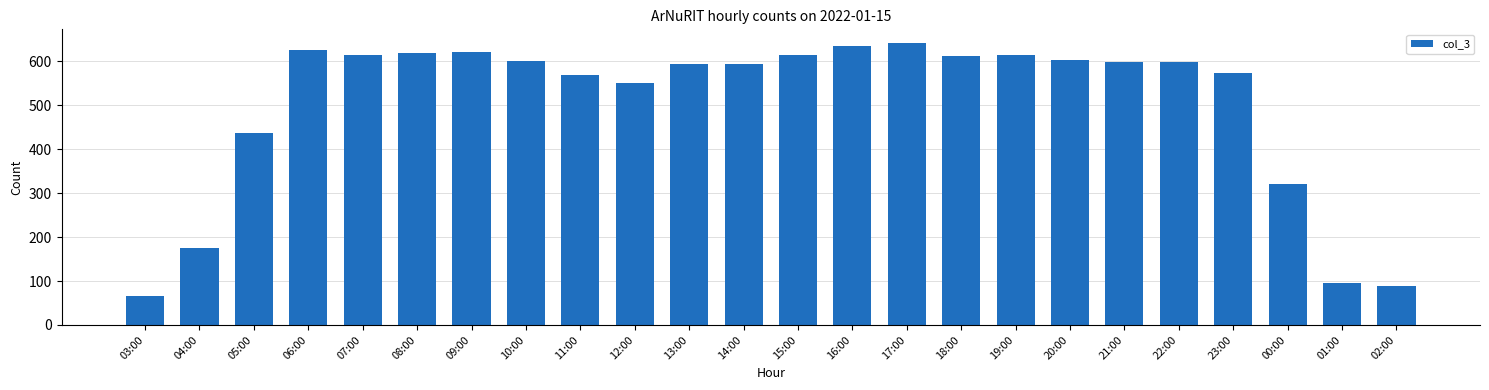

What is the label of the 3rd bar from the right?

00:00